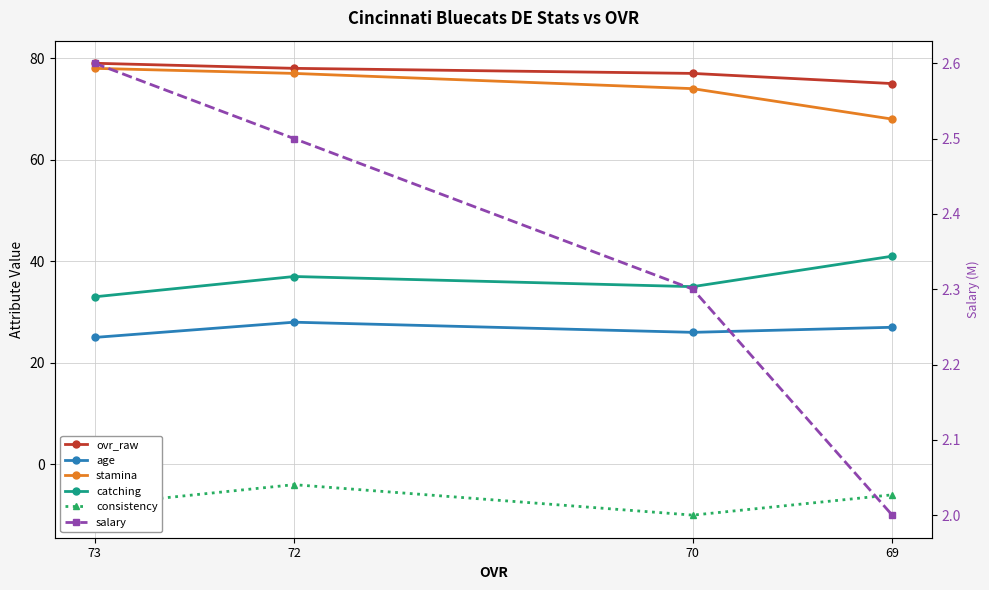

True or false: salary has more than 0 interior local peaks.

False